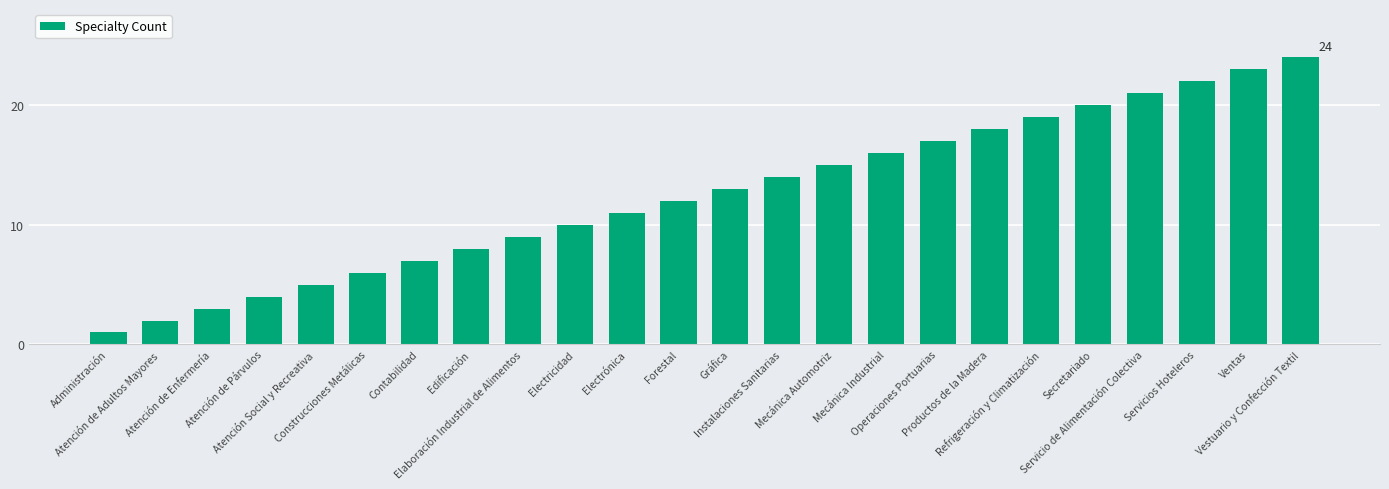

What position from the right is Electrónica?

14